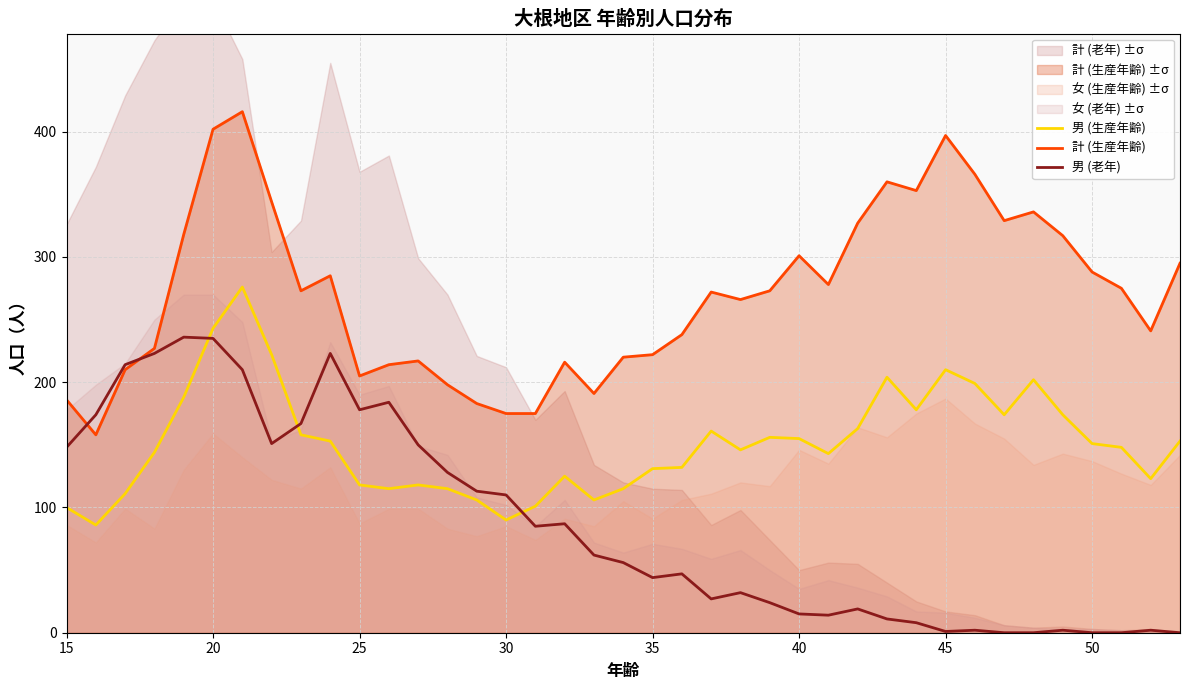

True or false: 男 (老年) has a value of 235 at 20.

True